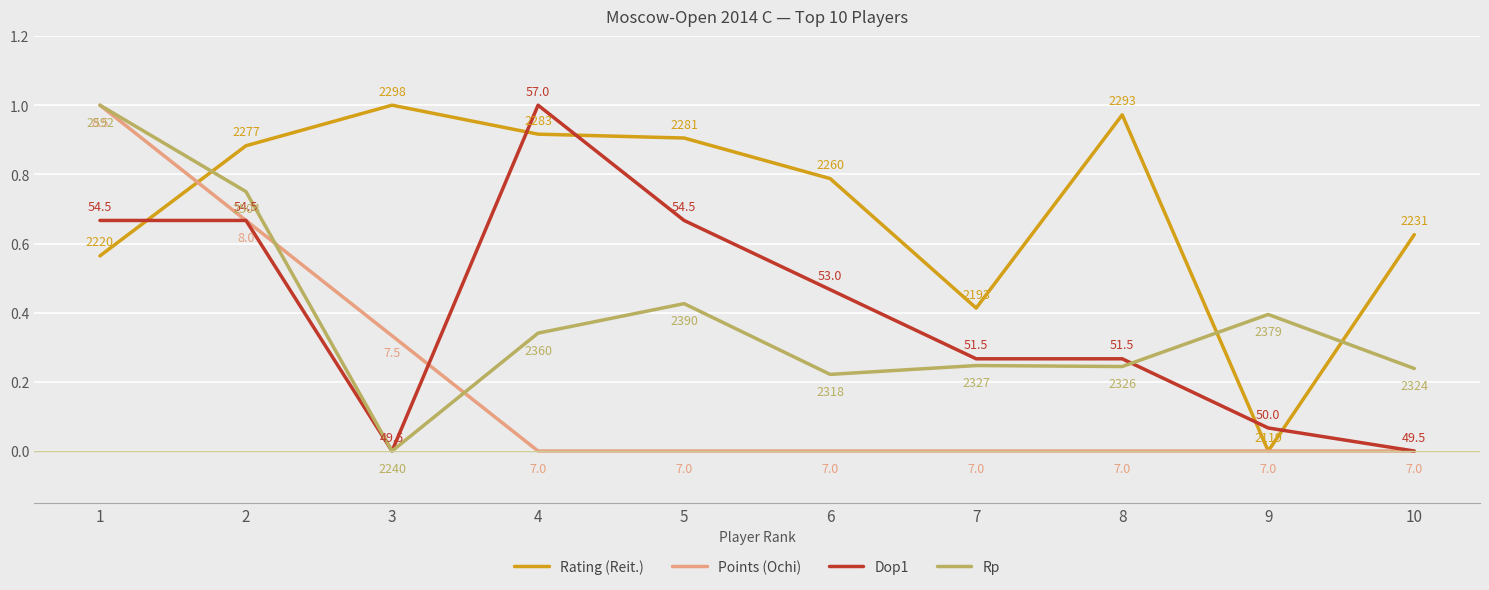

What is the sum of all Rp values?

3.9